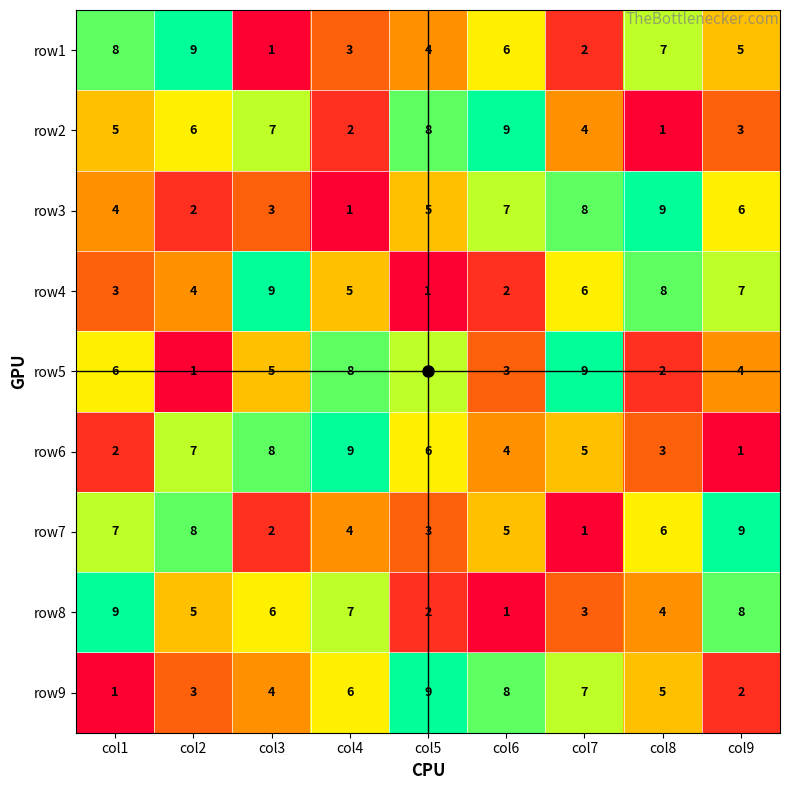

What is the spread (max minus min) of values at col3?

8